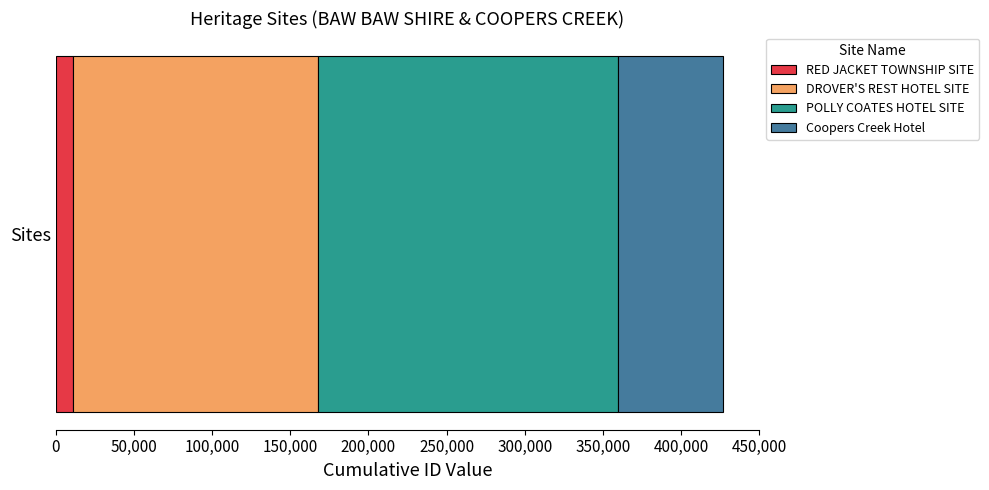

Rank the categories by RED JACKET TOWNSHIP SITE value from lowest to highest.

Sites